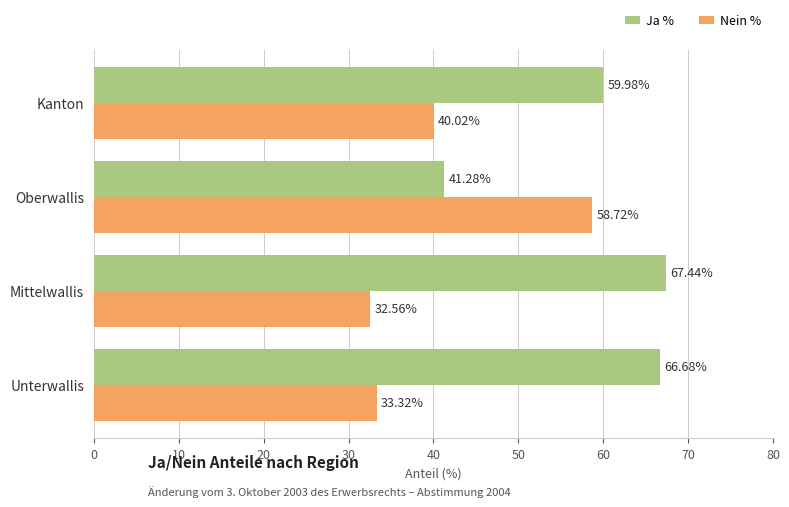

How many data points in Ja % are above 66?

2